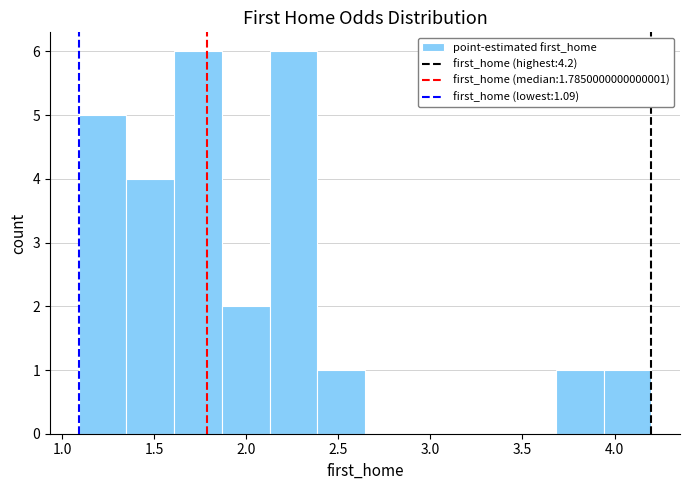

Reading left to right, list every bar in this chart as the range it spans on the x-axis followed by its height. Neither the bar edges nor the heights are printed on the chart, so give them approximately, as read against the axes.

1.10 to 1.35: 5
1.35 to 1.60: 4
1.60 to 1.85: 6
1.85 to 2.15: 2
2.15 to 2.40: 6
2.40 to 2.65: 1
2.65 to 2.90: 0
2.90 to 3.15: 0
3.15 to 3.40: 0
3.40 to 3.70: 0
3.70 to 3.95: 1
3.95 to 4.20: 1